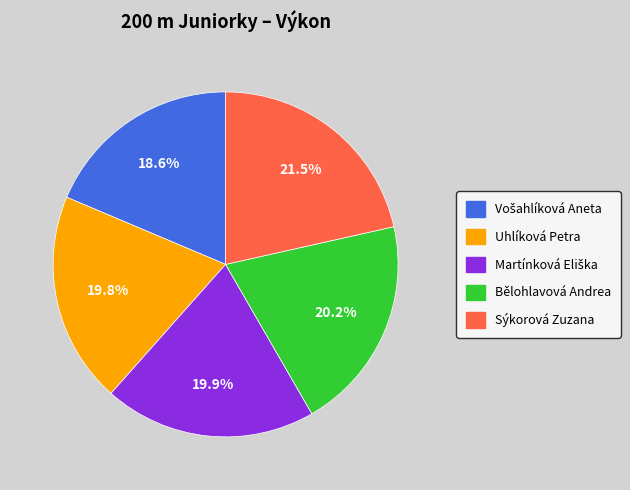

What is the largest slice in the pie chart?

Sýkorová Zuzana